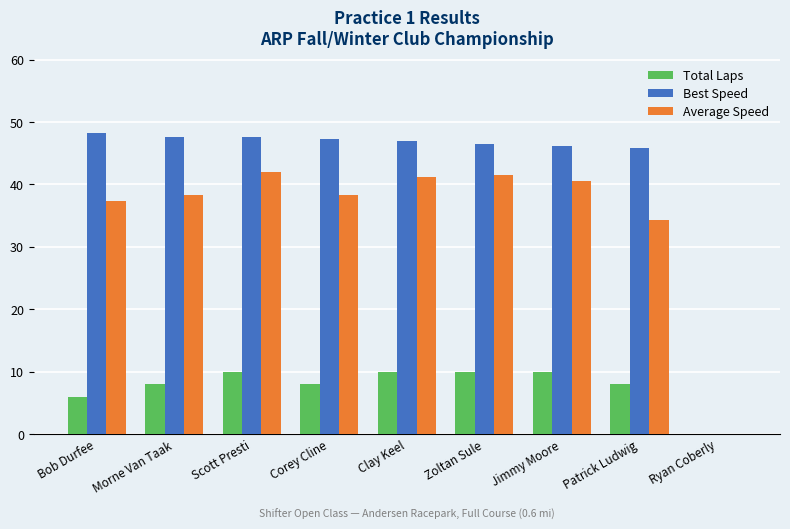

Count the number of data series in this chart.

3